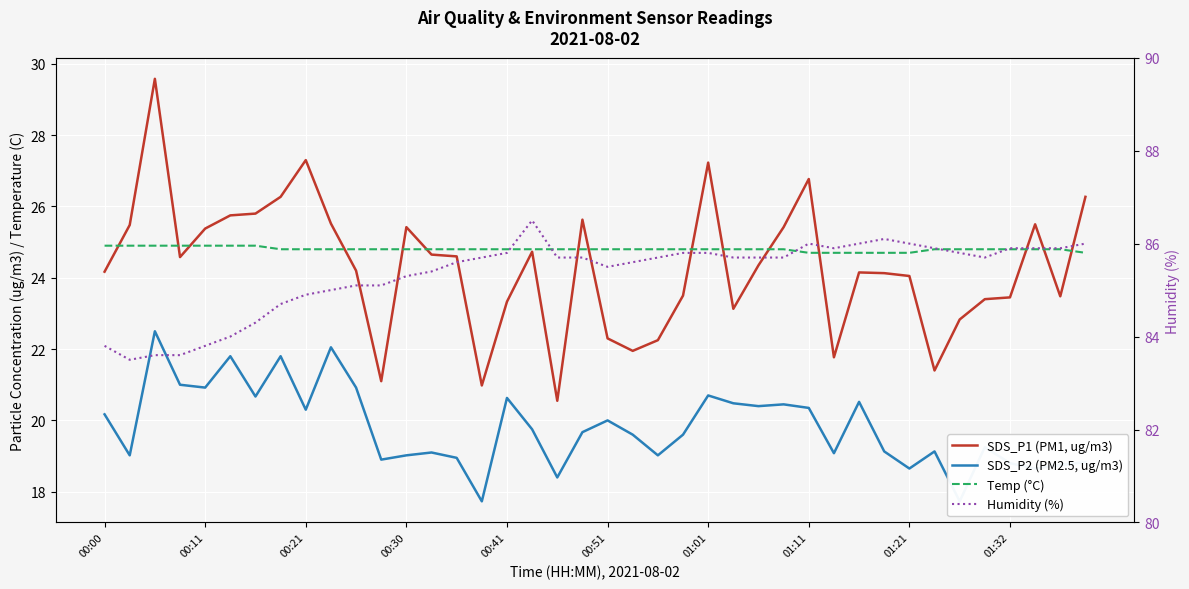

What is the approximate value of Temp (°C) at 01:01?

24.8